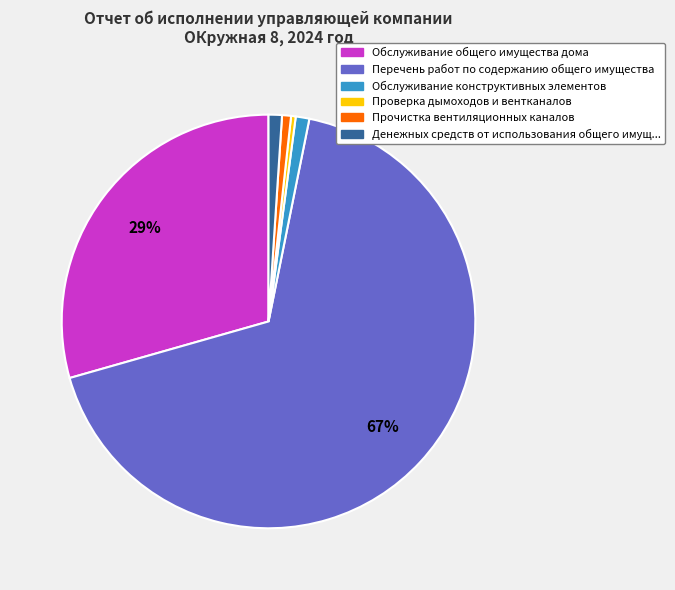

To the nearest percent, what is the average slice percentage?

17%